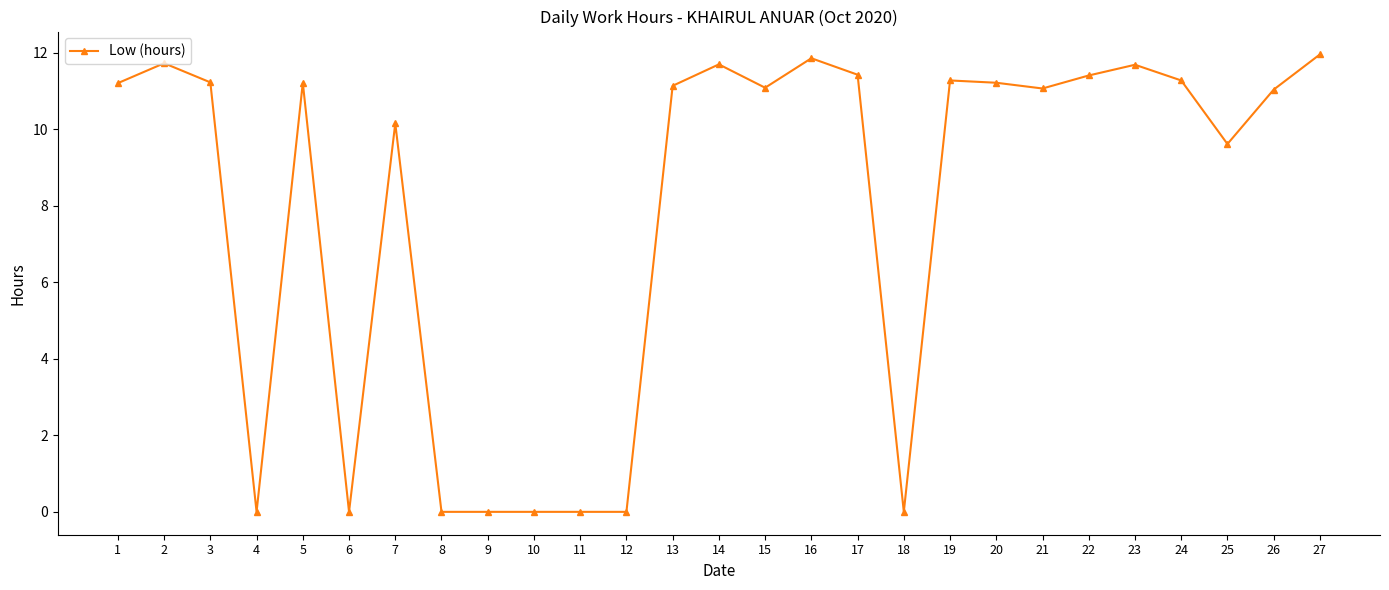

What is the value of the 3rd point from the left?

11.2